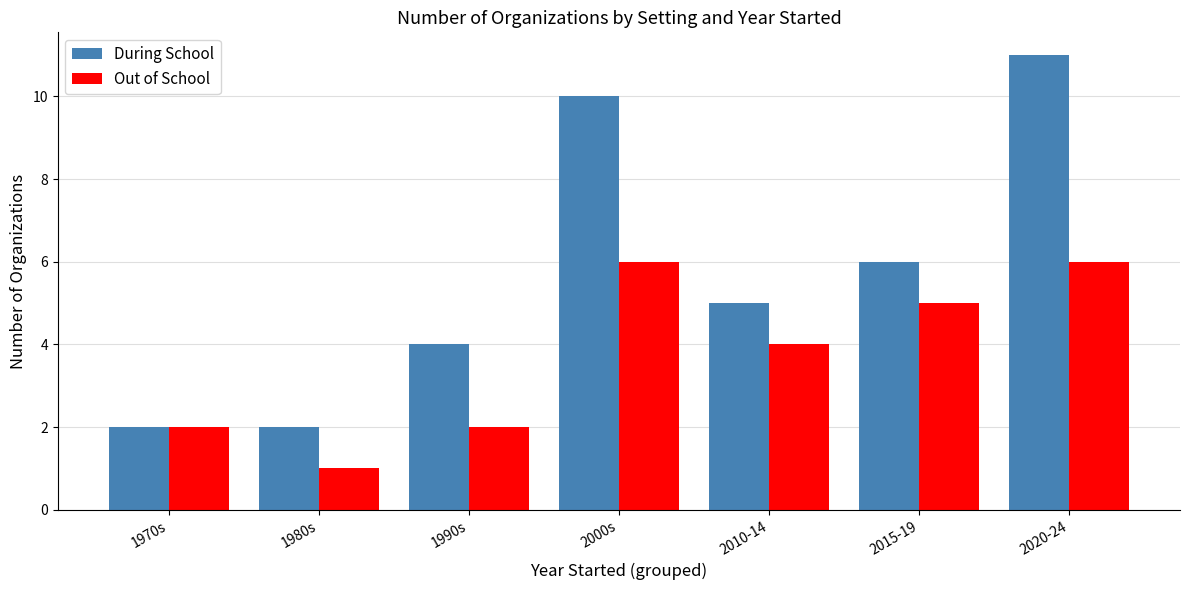

What is the total value across all series at 2010-14?

9